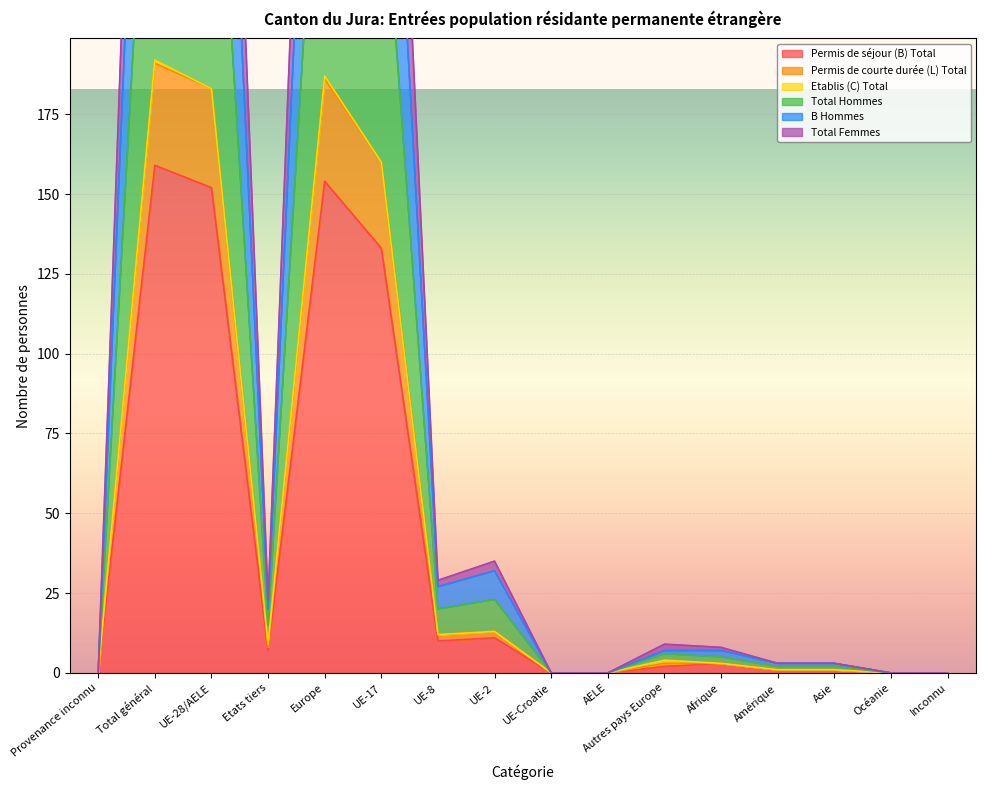

At which category does Permis de courte durée (L) Total reach its first local valley?

Etats tiers